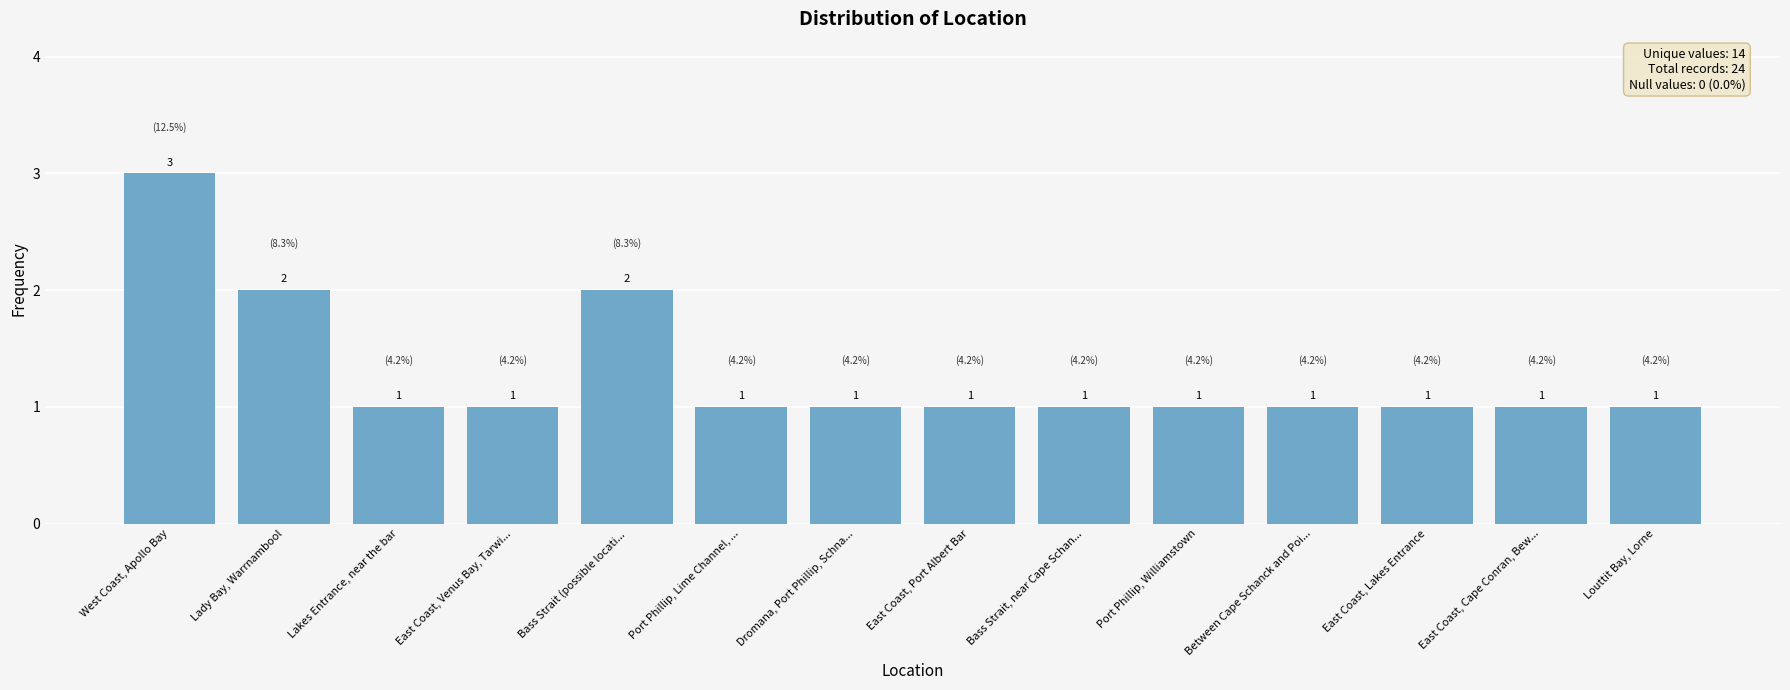

What is the sum of the values at Port Phillip, Williamstown and East Coast, Port Albert Bar?

2